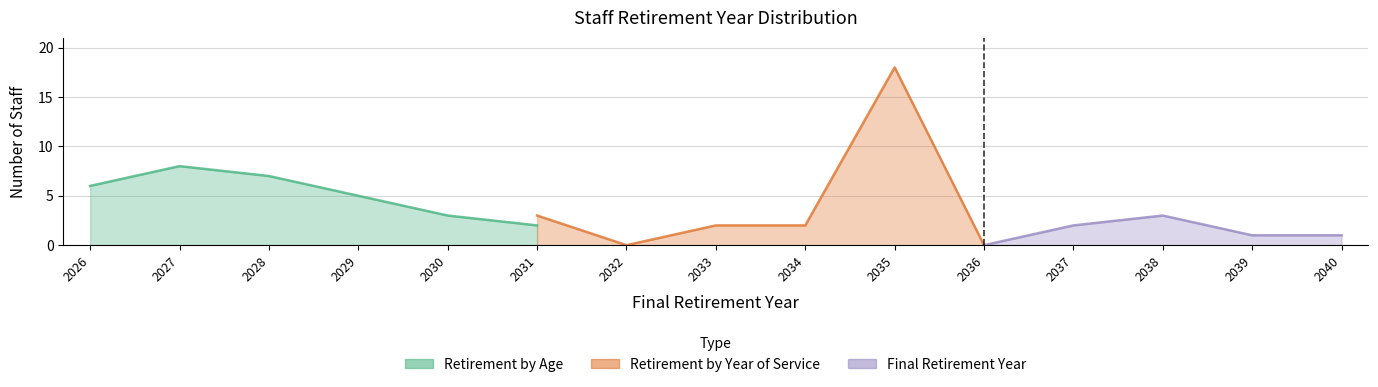

True or false: Retirement by Age has more than 0 interior local peaks.

True